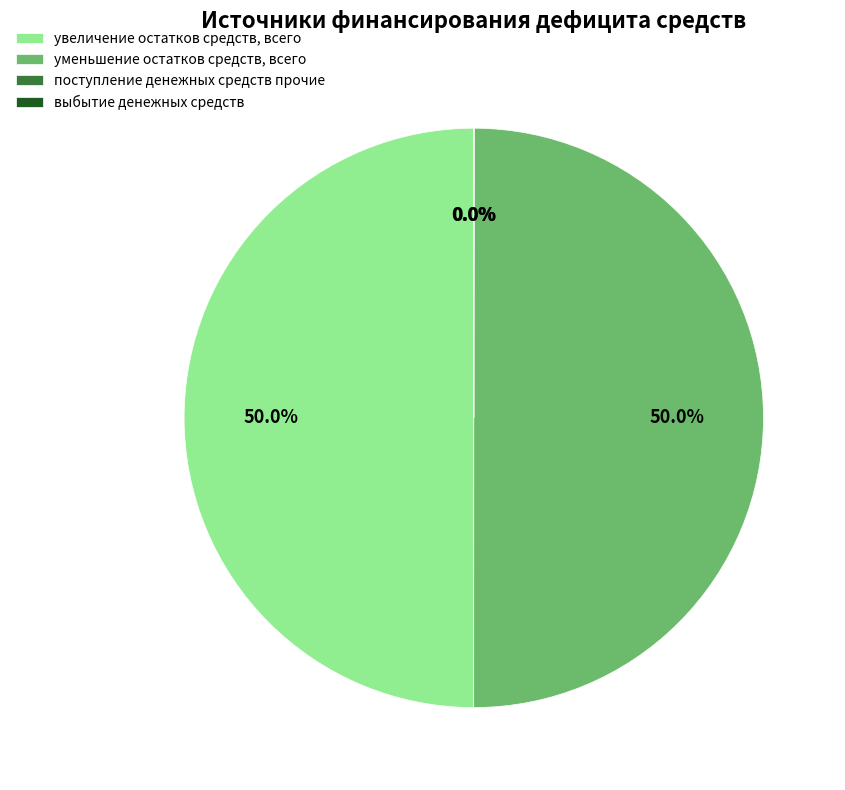

What percentage is NOT represented by уменьшение остатков средств, всего?

50.0%